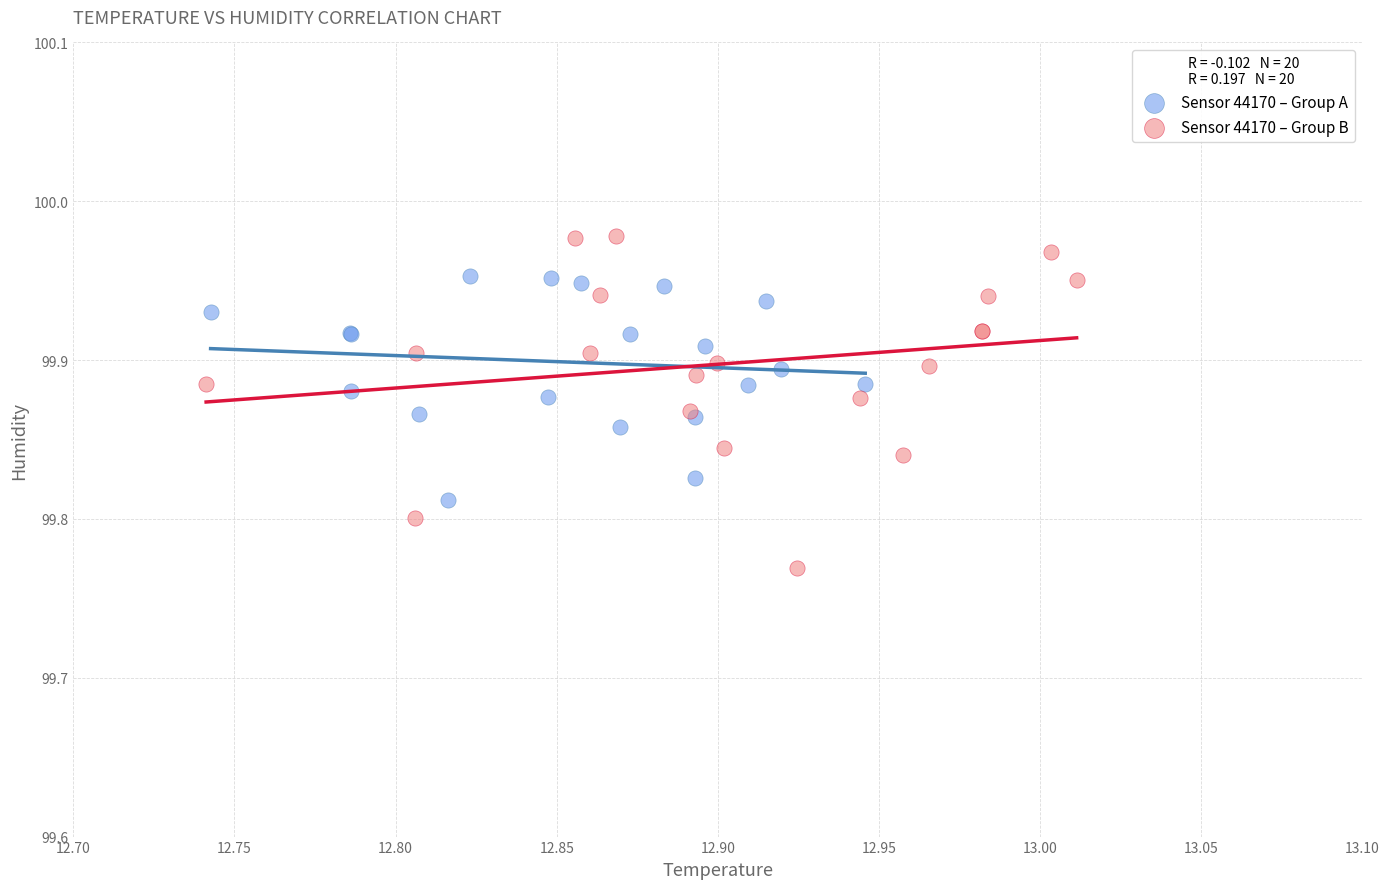

Which series contains the highest Y value?

Sensor 44170 – Group B